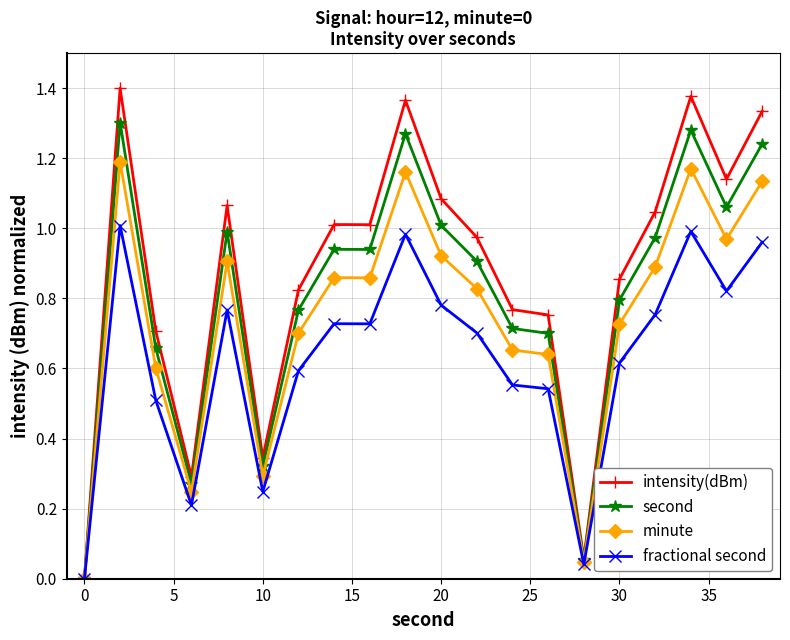

Which series has the widest spread of values?

intensity(dBm)